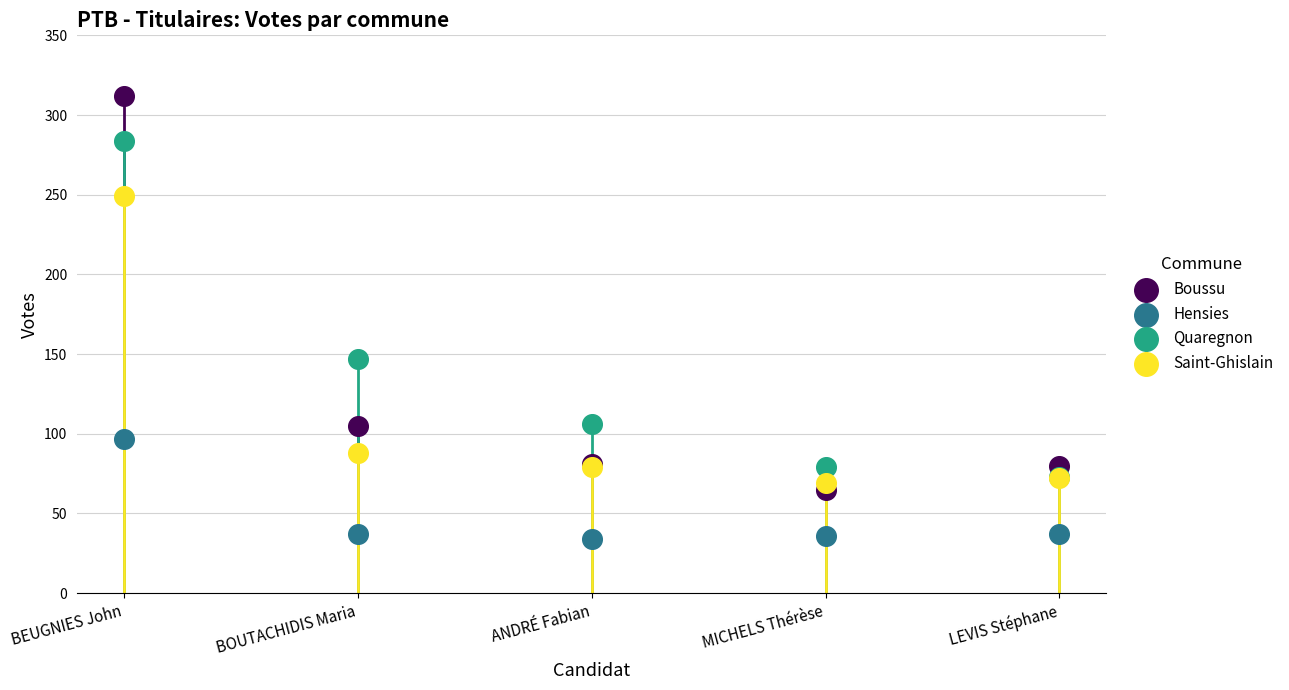

Which series reaches the maximum Y coordinate?

Boussu